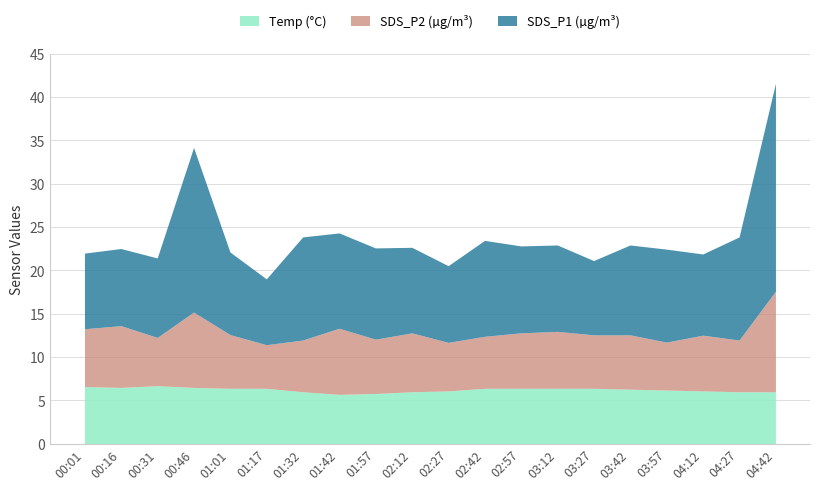

What are all the series names shown in the legend?

Temp (°C), SDS_P2 (µg/m³), SDS_P1 (µg/m³)